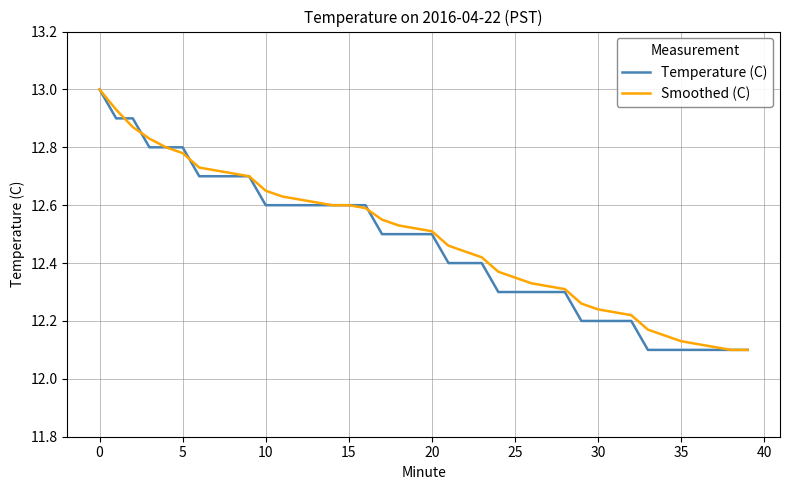

What is the maximum value for Smoothed (C)?

13.0